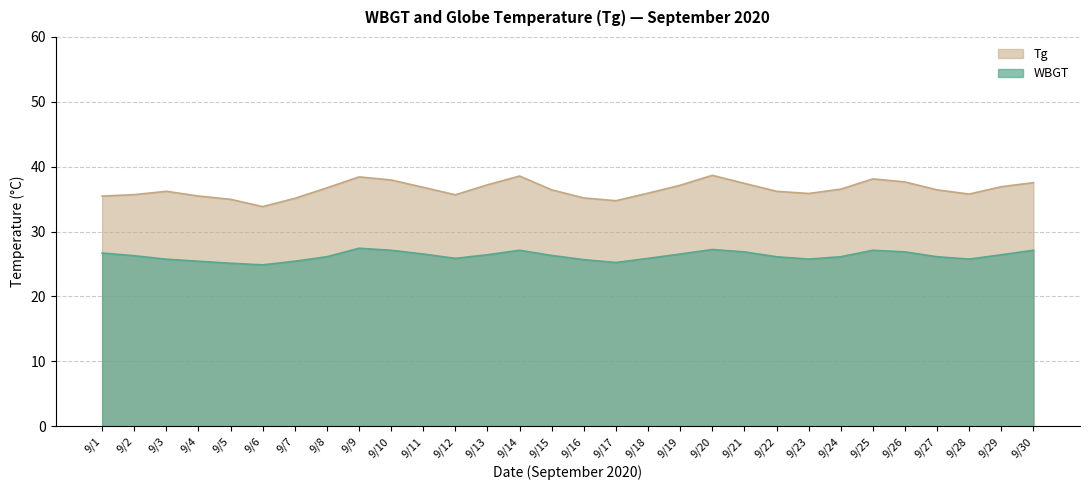

True or false: the data shows 36.6 at 9/20.

False